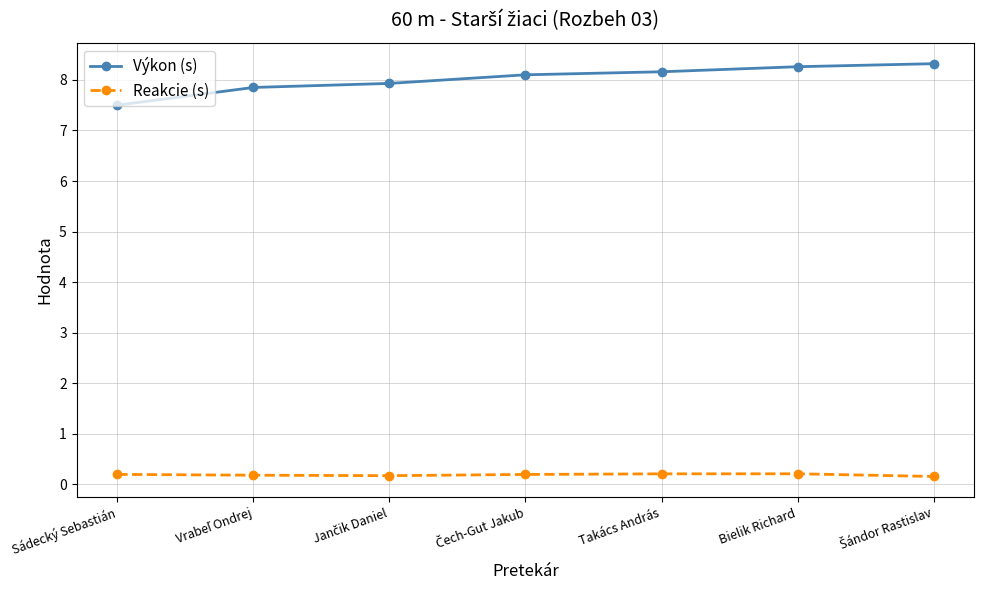

What is the difference between the second highest and second lowest values in the Výkon (s) series?

0.4